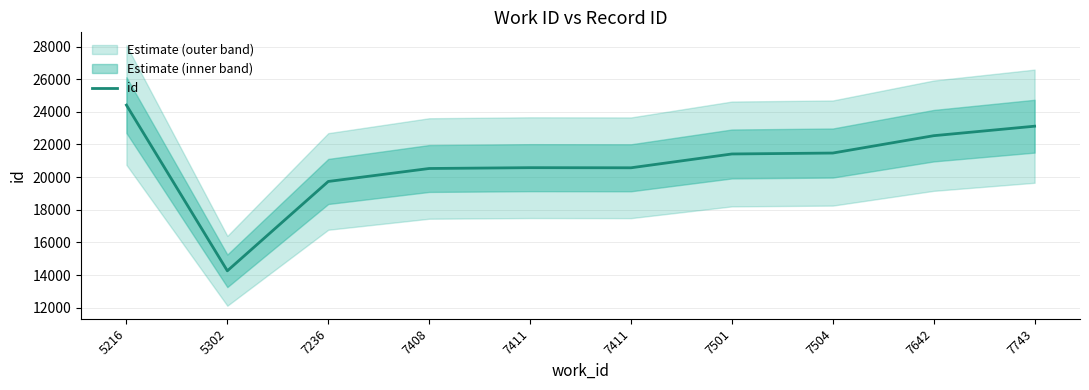

Is it true that the value at 7411 is 20578?

True